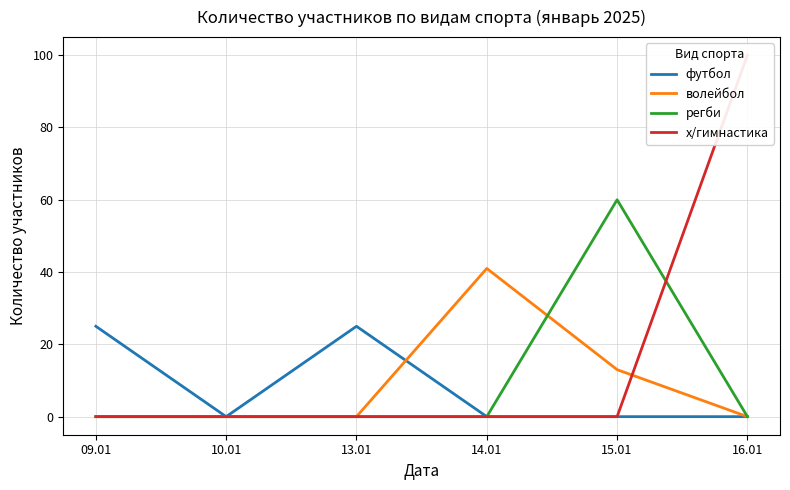

How many values in the волейбол series exceed 0?

2